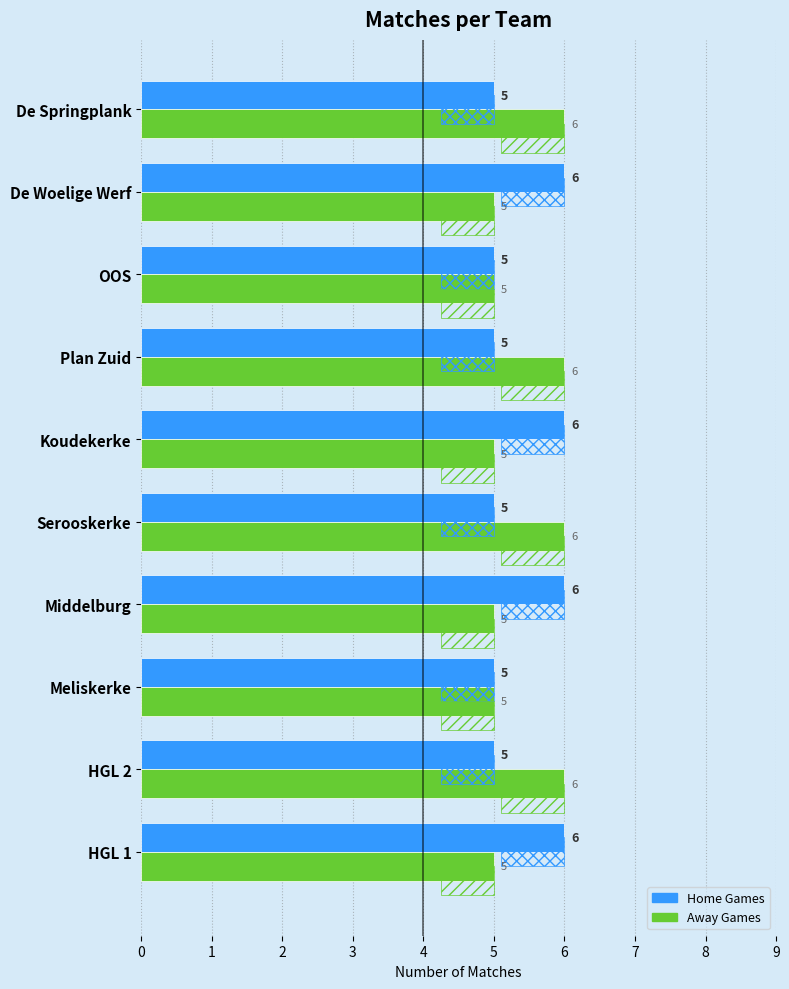

How many distinct data groups are displayed?

2